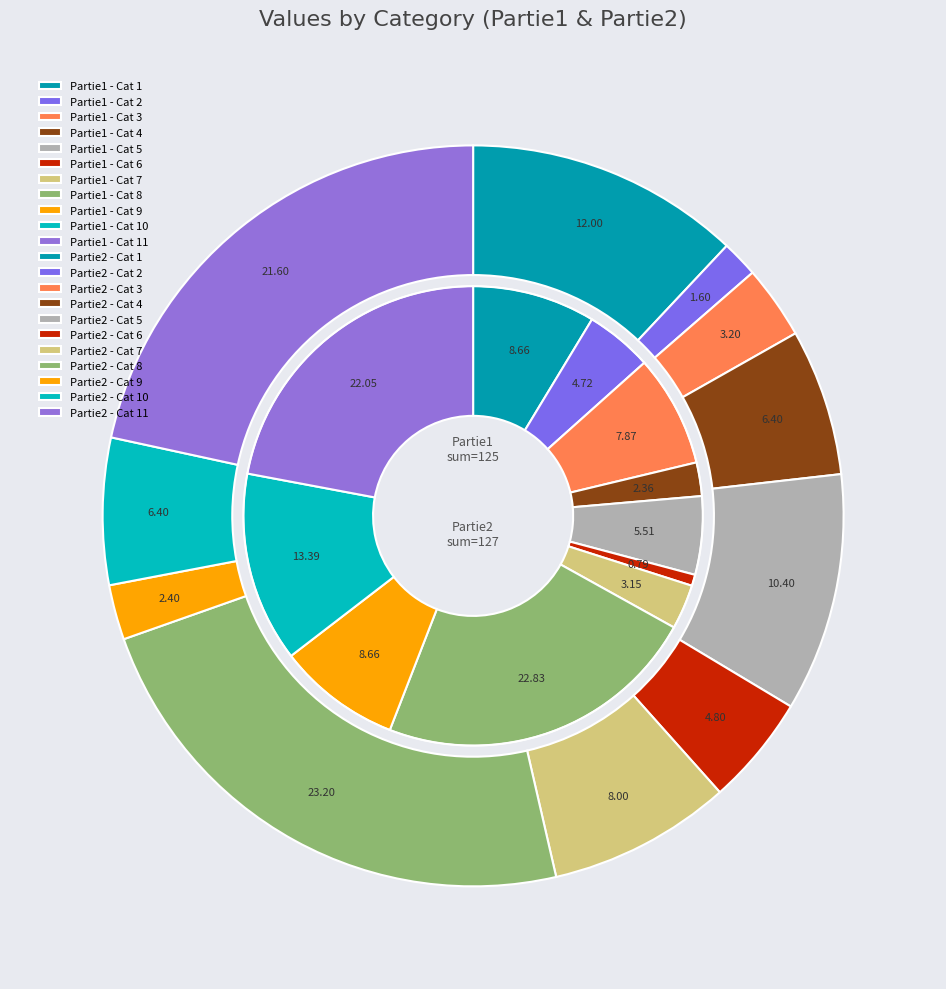

Does 1 account for over 50% of the chart?

No